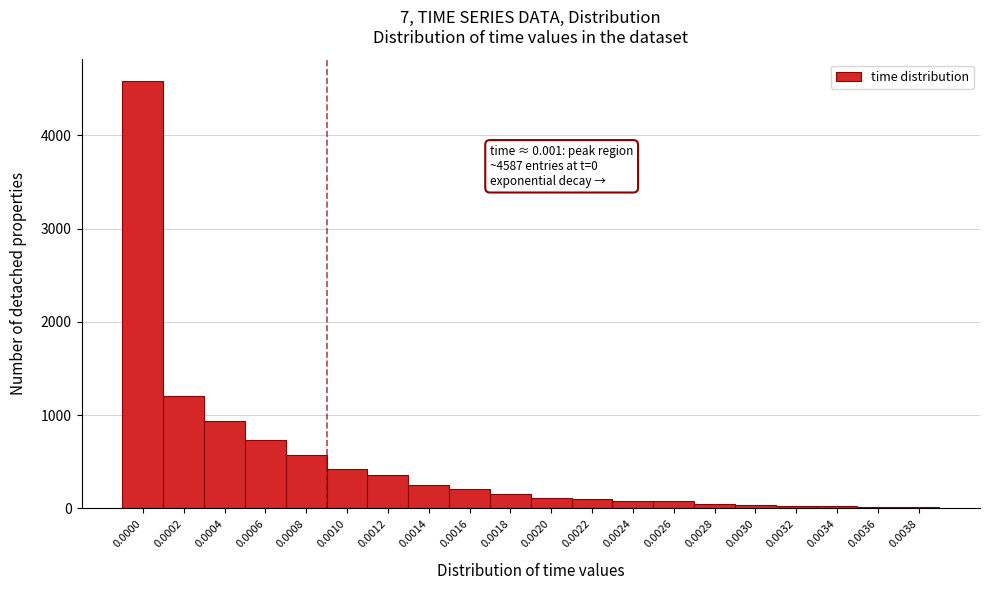

What is the maximum value shown in the chart?

4587